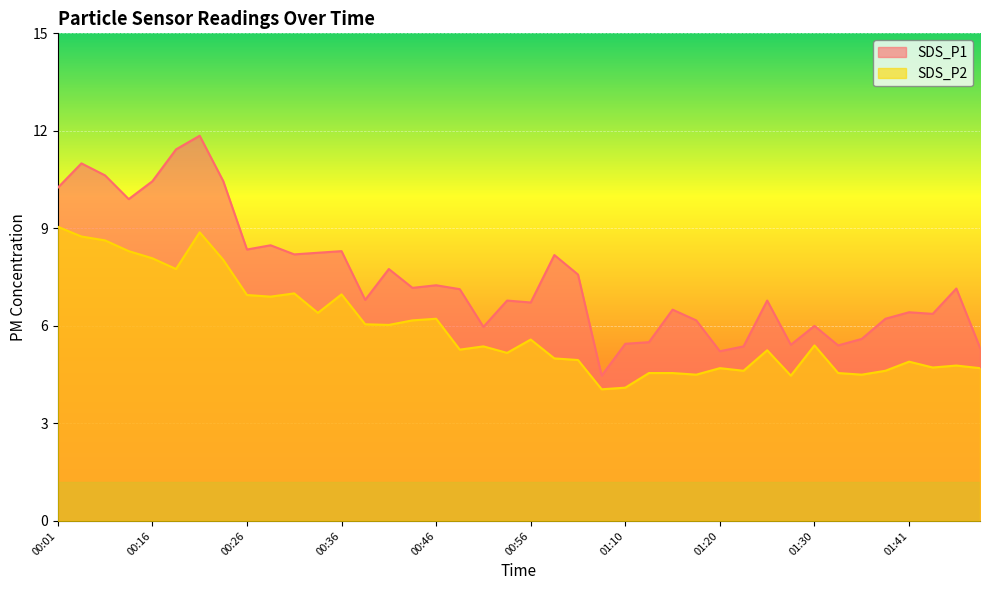

Which series has the largest total across all categories?

SDS_P1